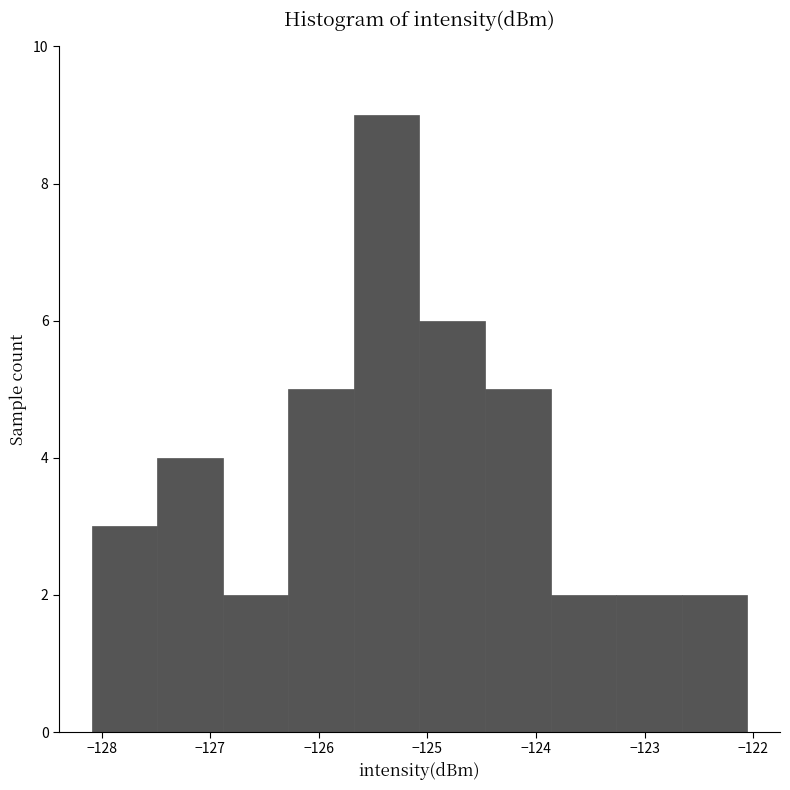

Reading left to right, transcribe this chart: for each bar, give the range it covers on the x-axis and its height. Neither the bar edges nor the heights are printed on the chart, so give them approximately, as read against the axes.

-128.1 to -127.5: 3
-127.5 to -126.9: 4
-126.9 to -126.3: 2
-126.3 to -125.7: 5
-125.7 to -125.1: 9
-125.1 to -124.5: 6
-124.5 to -123.9: 5
-123.9 to -123.3: 2
-123.3 to -122.7: 2
-122.7 to -122.1: 2